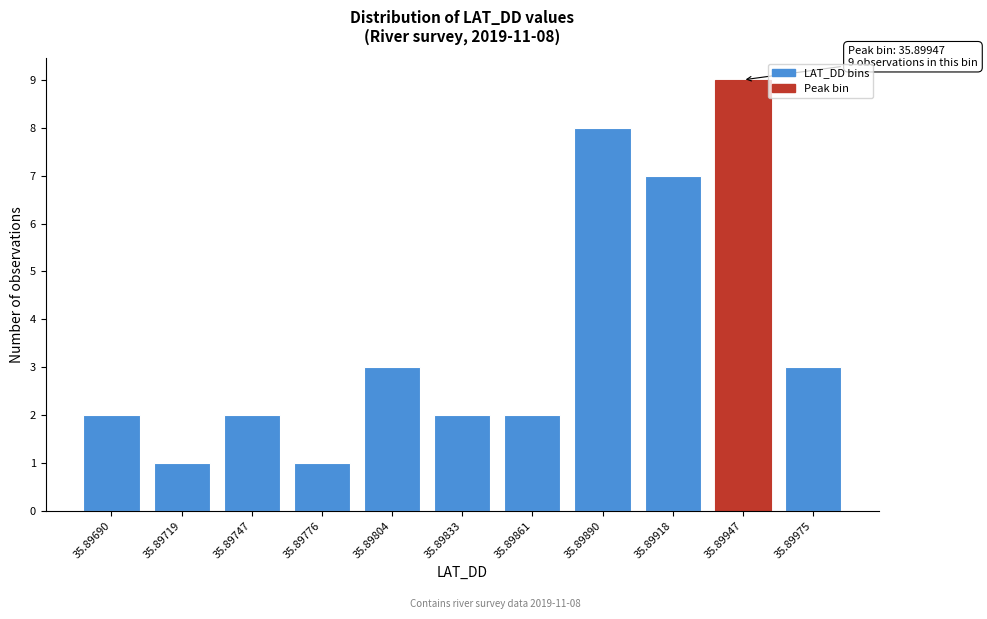

Reading right to left, transcribe all the data shown in this chart.

35.89975=3	35.89947=9	35.89918=7	35.89890=8	35.89861=2	35.89833=2	35.89804=3	35.89776=1	35.89747=2	35.89719=1	35.89690=2